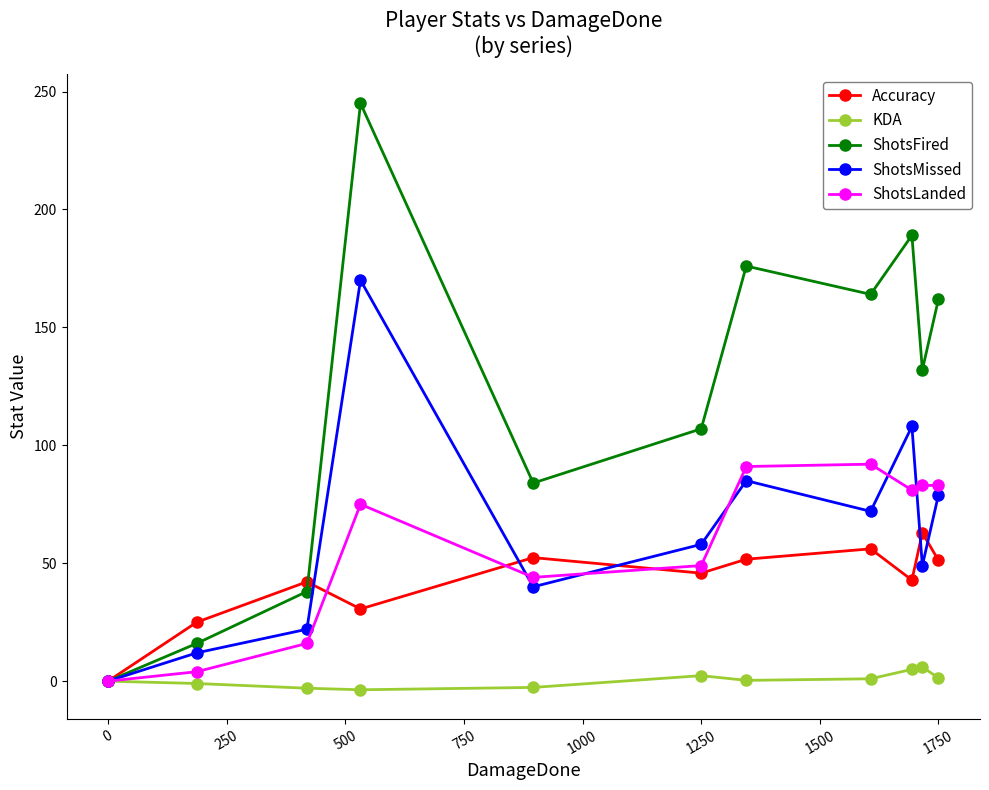

In Accuracy, how many points are lower than both neighbors (excluding endpoints)?

3